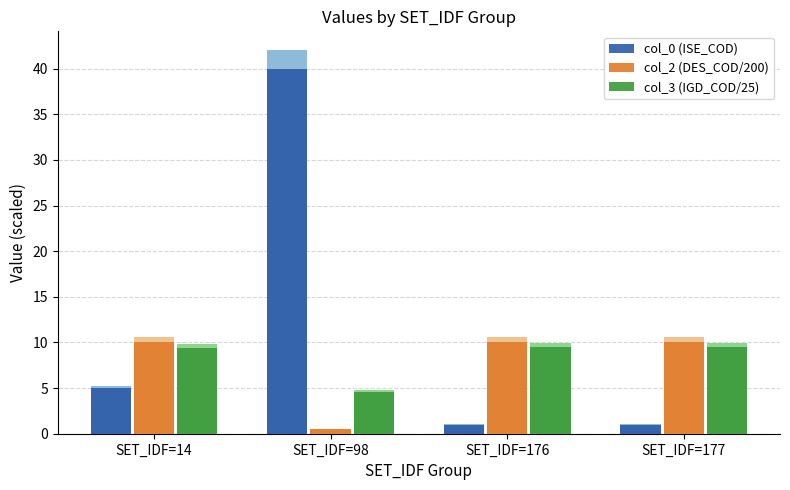

What is the spread (max minus min) of values at SET_IDF=177?

9.1